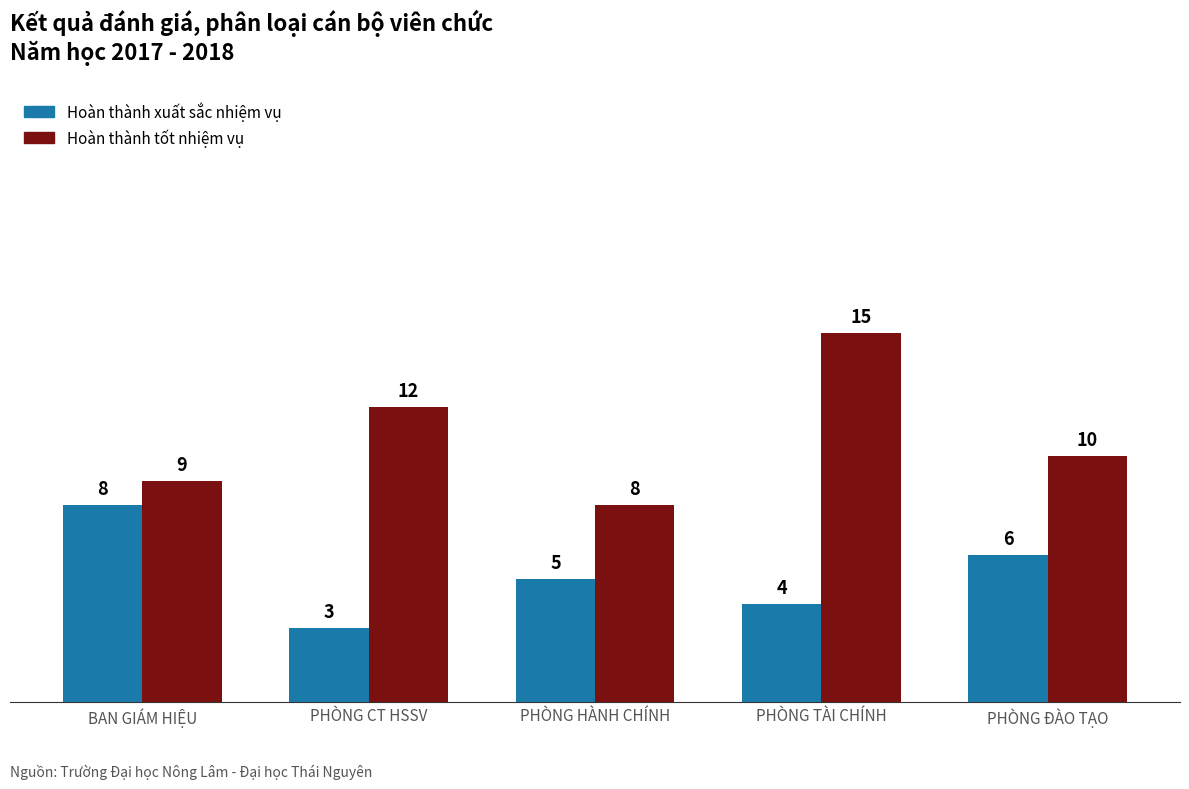

Reading left to right, extract all data points from this chart.

Hoàn thành xuất sắc nhiệm vụ: BAN GIÁM HIỆU=8	PHÒNG CT HSSV=3	PHÒNG HÀNH CHÍNH=5	PHÒNG TÀI CHÍNH=4	PHÒNG ĐÀO TẠO=6
Hoàn thành tốt nhiệm vụ: BAN GIÁM HIỆU=9	PHÒNG CT HSSV=12	PHÒNG HÀNH CHÍNH=8	PHÒNG TÀI CHÍNH=15	PHÒNG ĐÀO TẠO=10